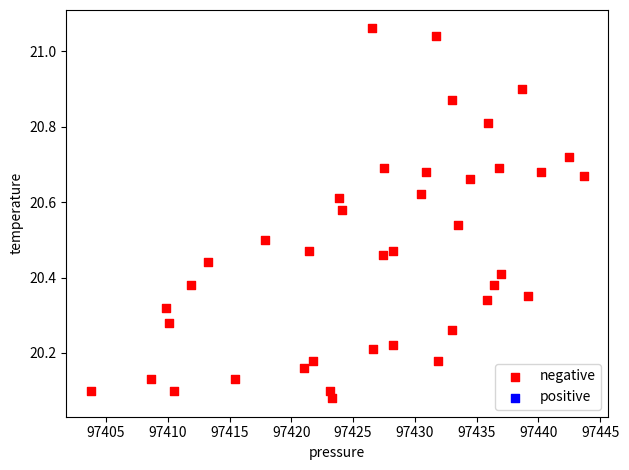

What is the range of X values (max minus min)?

39.9